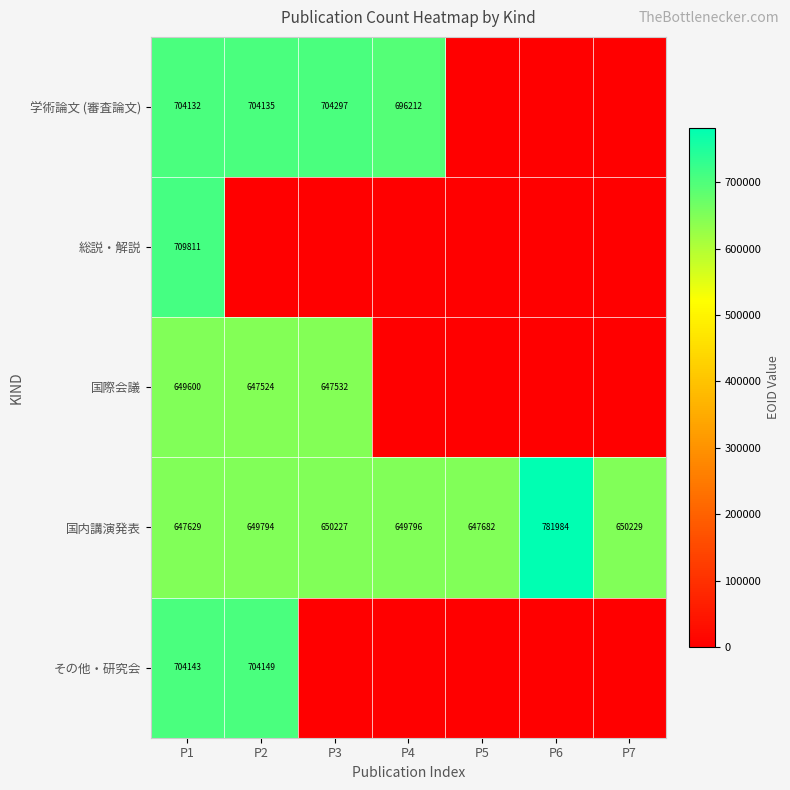

At P1, list the series in order from smallest to largest.

国内講演発表, 国際会議, 学術論文 (審査論文), その他・研究会, 総説・解説